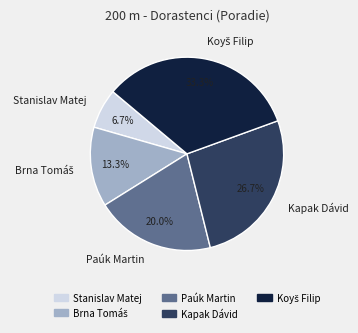

Does any single category account for the majority?

No